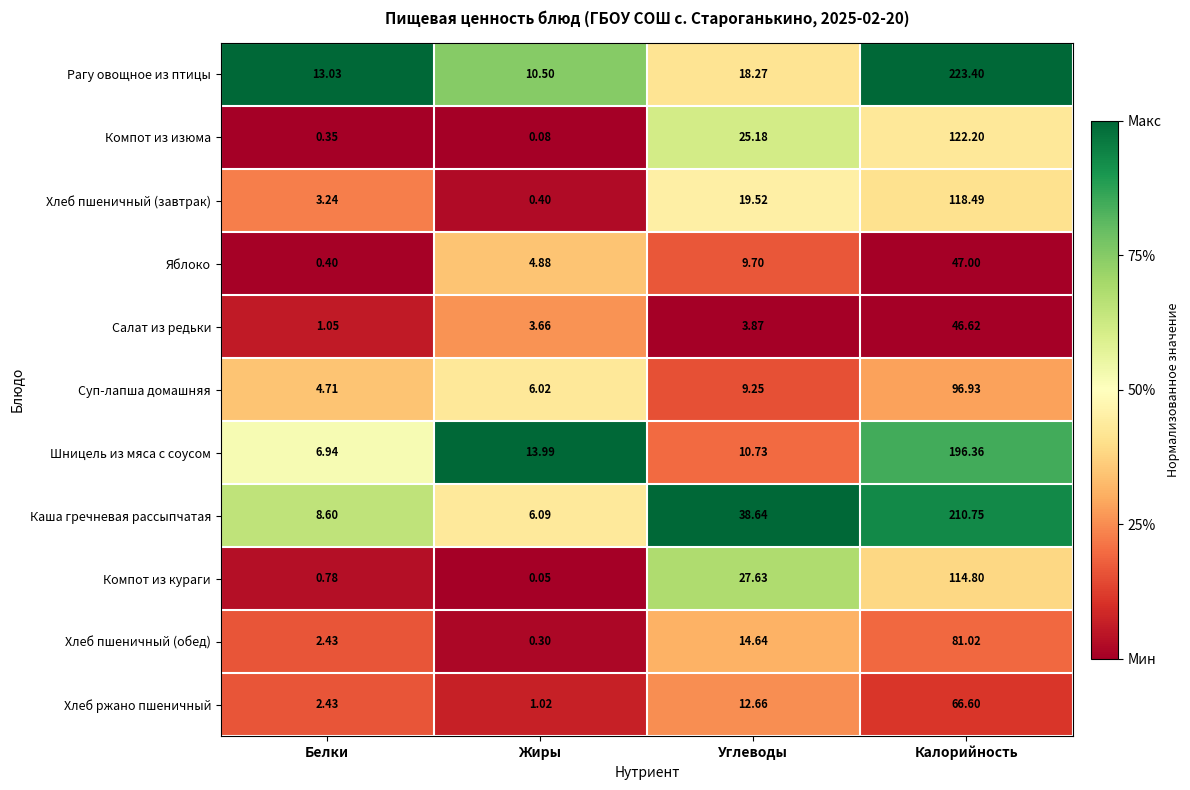

Rank the series by their maximum value, from lowest to highest.

Салат из редьки, Яблоко, Хлеб ржано пшеничный, Хлеб пшеничный (обед), Суп-лапша домашняя, Компот из кураги, Хлеб пшеничный (завтрак), Компот из изюма, Шницель из мяса с соусом, Каша гречневая рассыпчатая, Рагу овощное из птицы